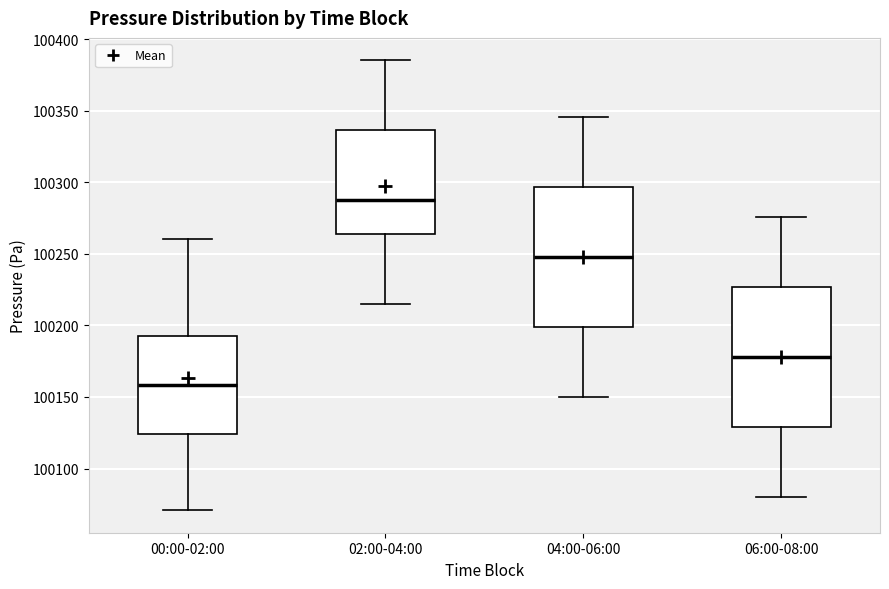

Where is the lower edge of the box for 02:00-04:00 on the y-axis? The values are not printed on the chart, so give them approximately, as read against the axis.

100265